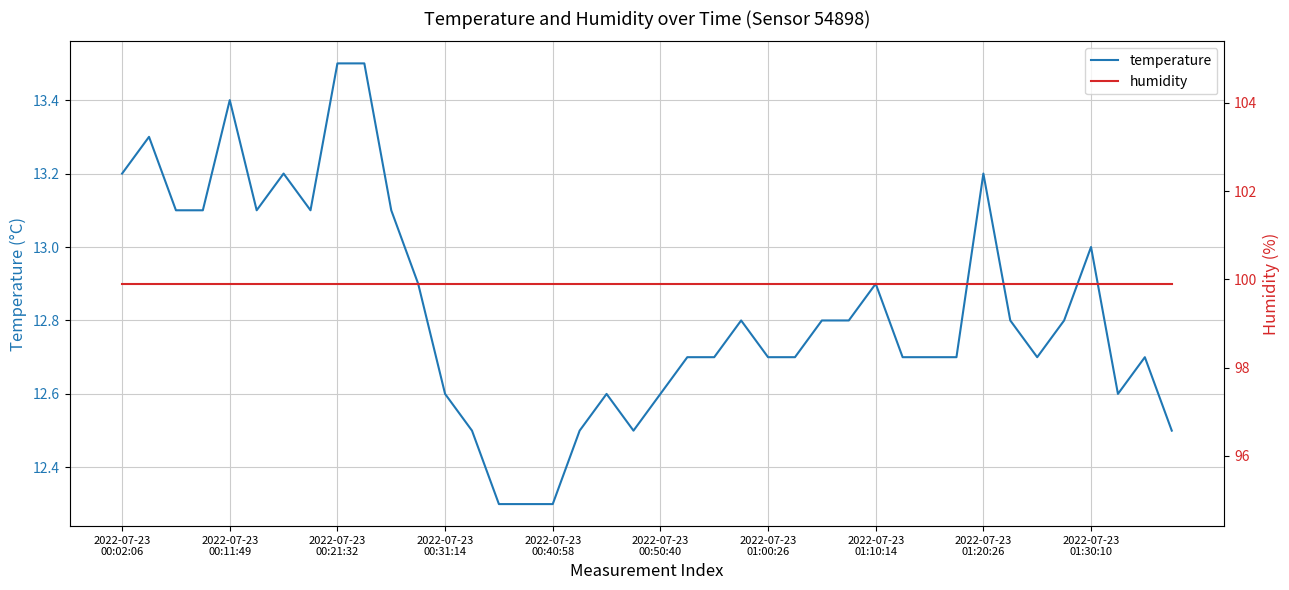

At how many categories does at least one series exceed 90?

40